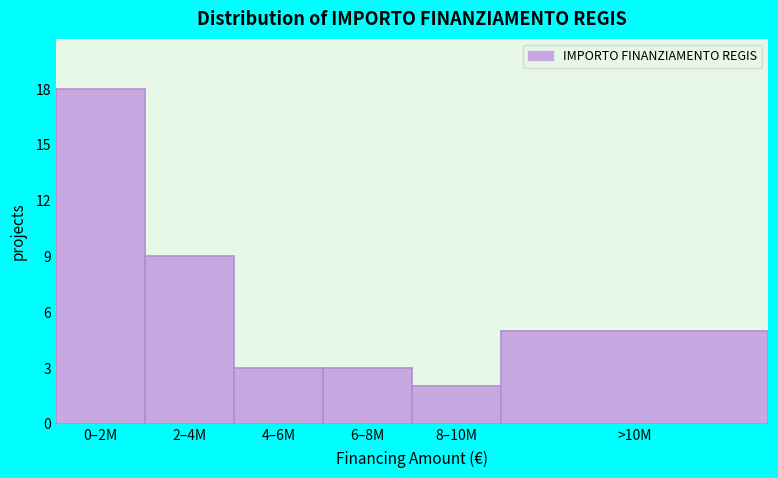

Reading right to left, what are all the values shown in this chart?

5	2	3	3	9	18